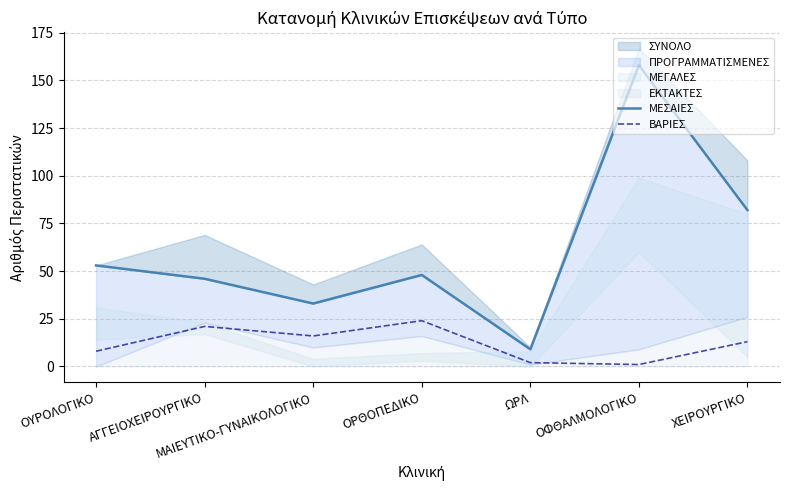

What is the minimum value shown in the chart?

1